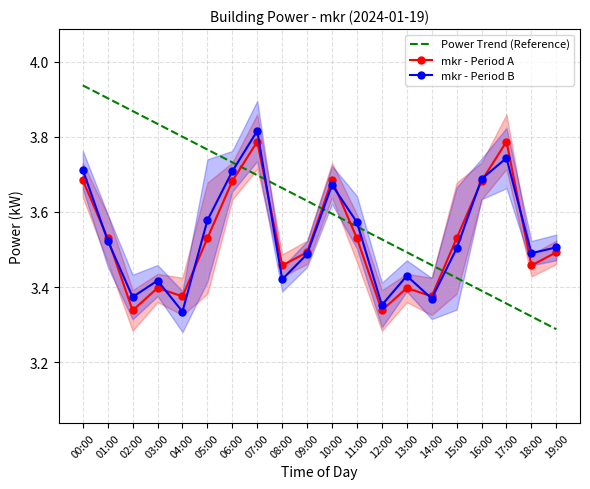

Which category has the lowest value across all series?

19:00